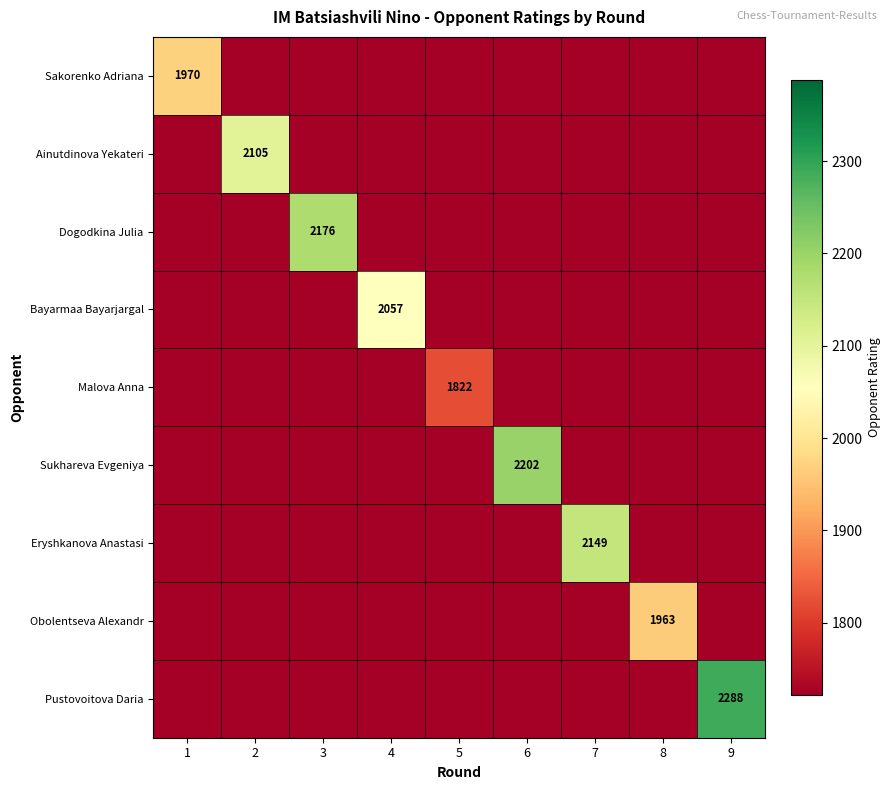

The value of Malova Anna at 5 is 2742. True or false?

False